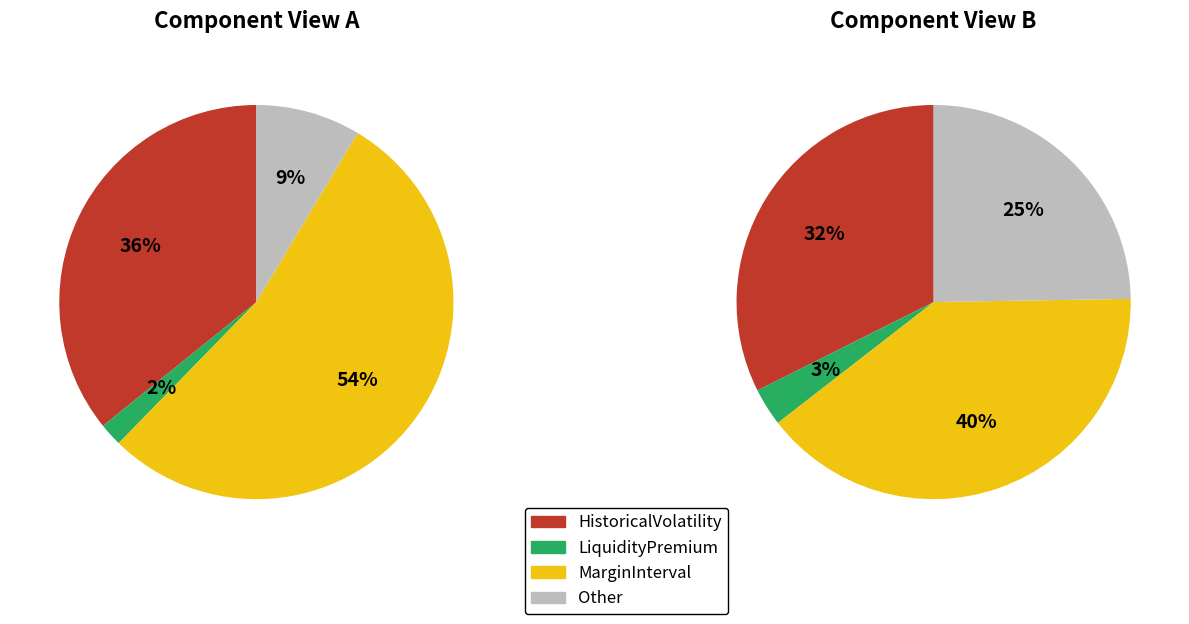

What is the largest slice in the pie chart?

MarginInterval